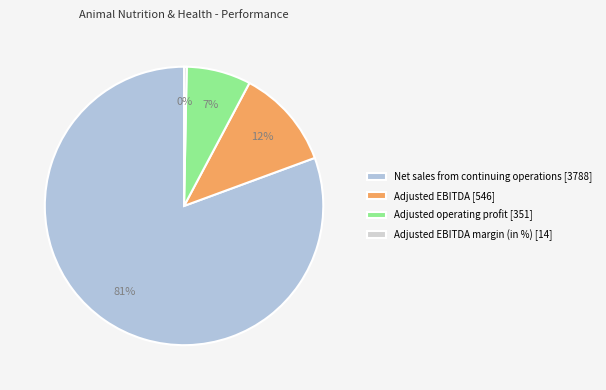

Count the number of slices in the pie.

4